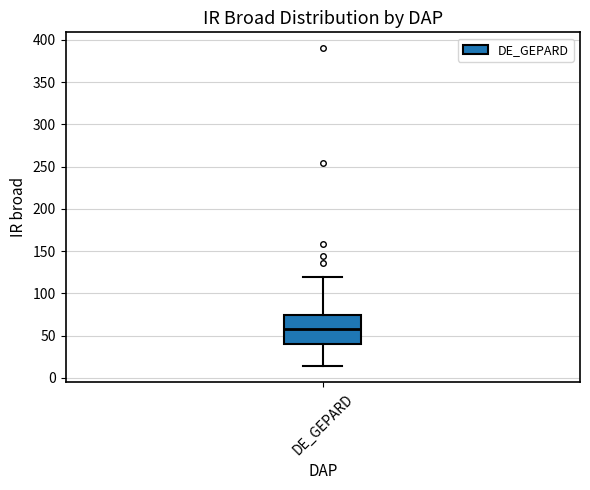

Transcribe this box plot: give where the median line is, the range the box spans, and where the two whiskers end, as read against the y-axis. The values are not printed on the chart, so give them approximately, as read against the axis.

median 60, box 40 to 75, whiskers 15 to 120